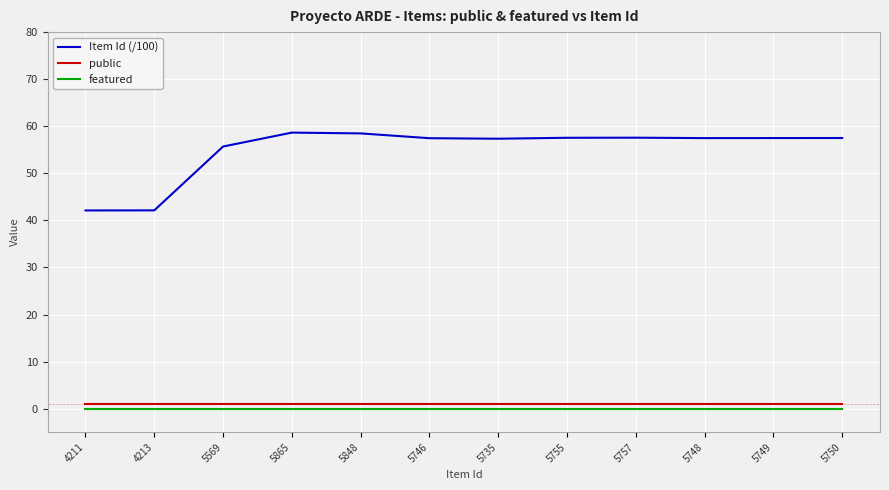

What is the difference between the maximum and minimum values in the Item Id (/100) series?

16.5